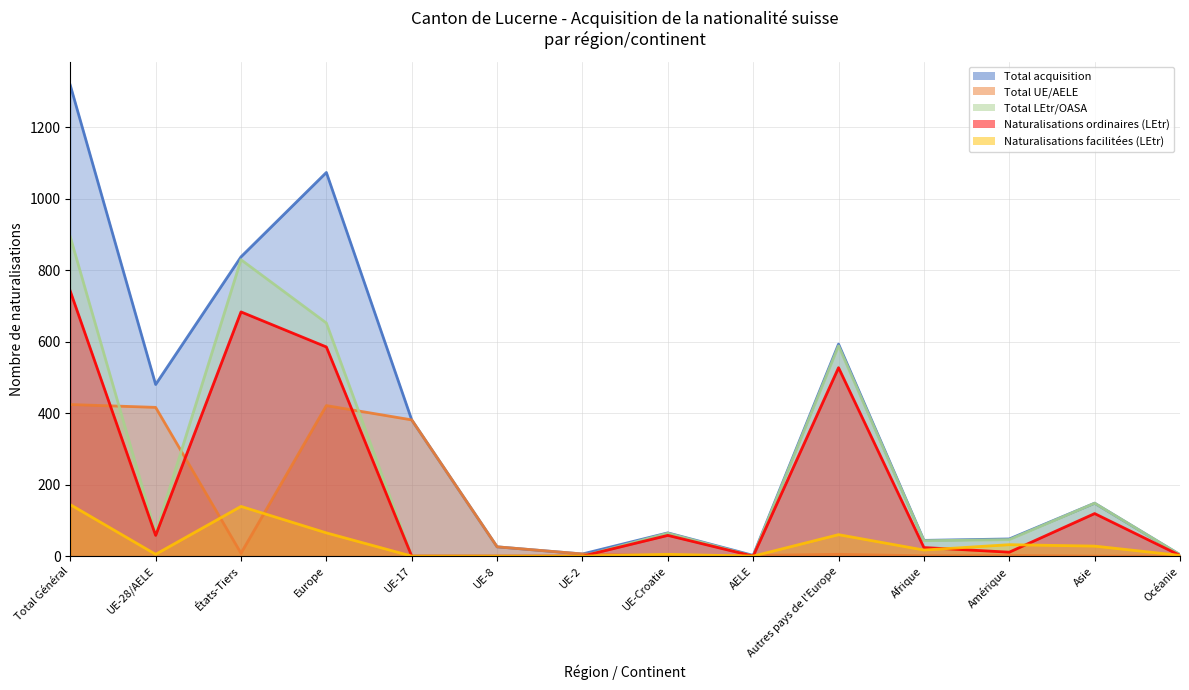

Rank the series by their maximum value, from highest to lowest.

Total acquisition, Total LEtr/OASA, Naturalisations ordinaires (LEtr), Total UE/AELE, Naturalisations facilitées (LEtr)